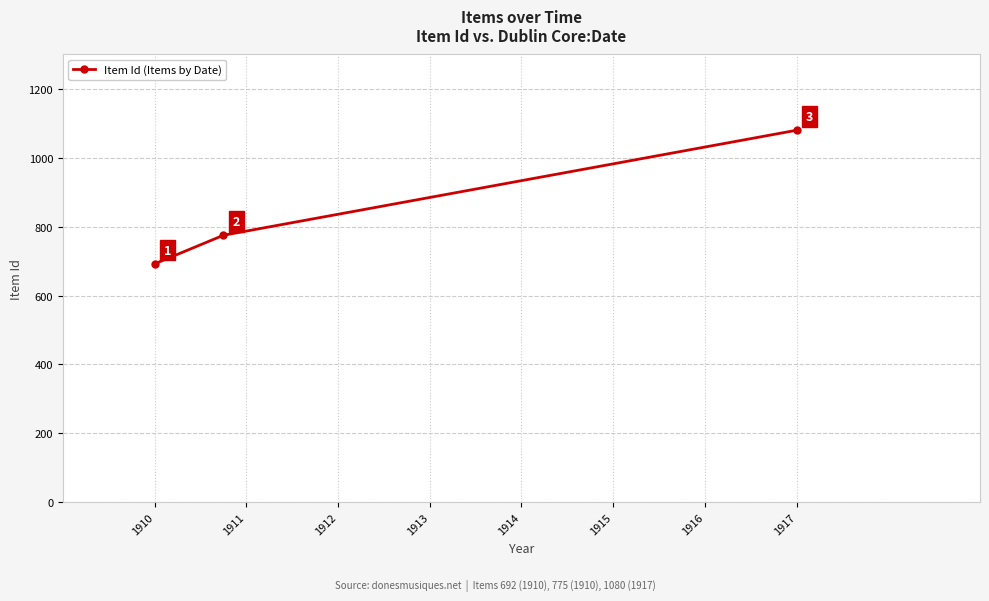

What is the maximum value shown in the chart?

1080